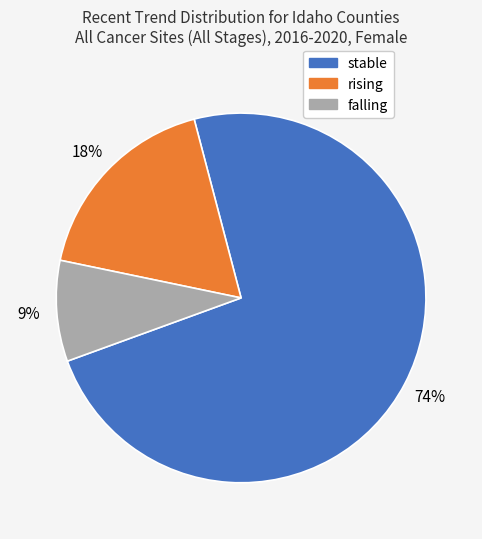

Which category accounts for the majority?

stable